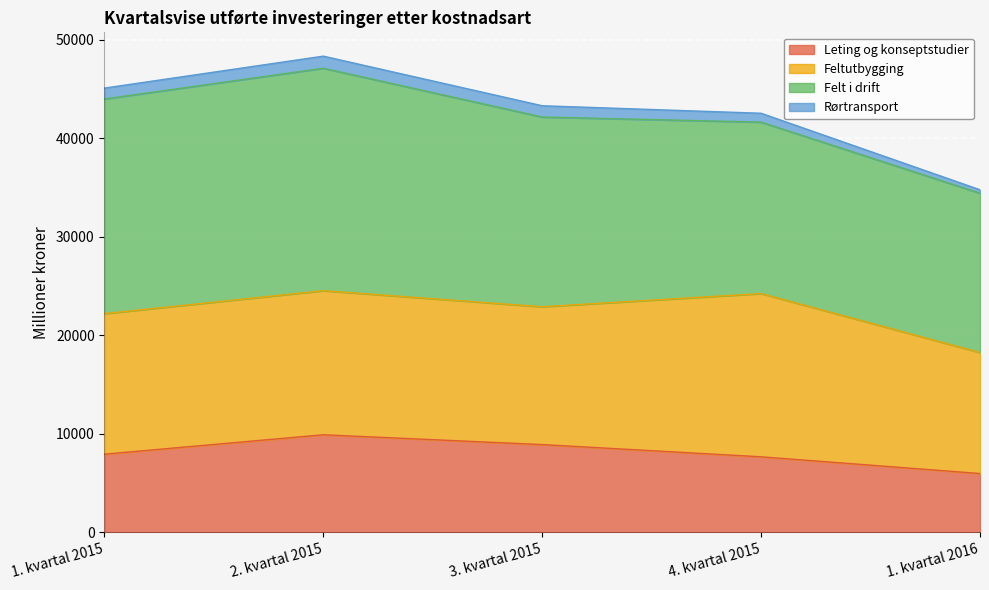

Reading right to left, what are all the values shown in this chart?

Leting og konseptstudier: 5979	7676	8917	9914	7944
Feltutbygging: 12279	16570	13991	14625	14265
Felt i drift: 16176	17402	19257	22580	21786
Rørtransport: 348	901	1146	1227	1107